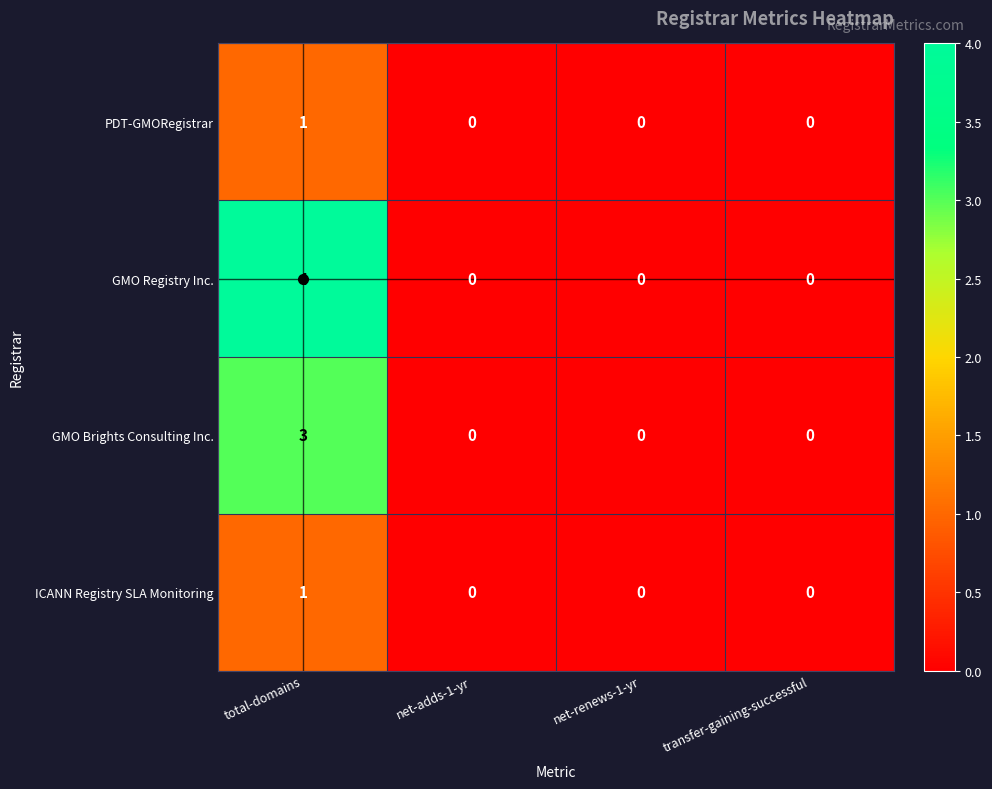

Which series has the widest spread of values?

GMO Registry Inc.